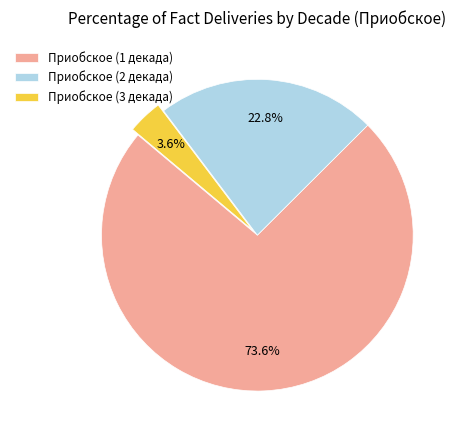

To the nearest percent, what is the difference between the Приобское (3 декада) and Приобское (1 декада) slice percentages?

70%